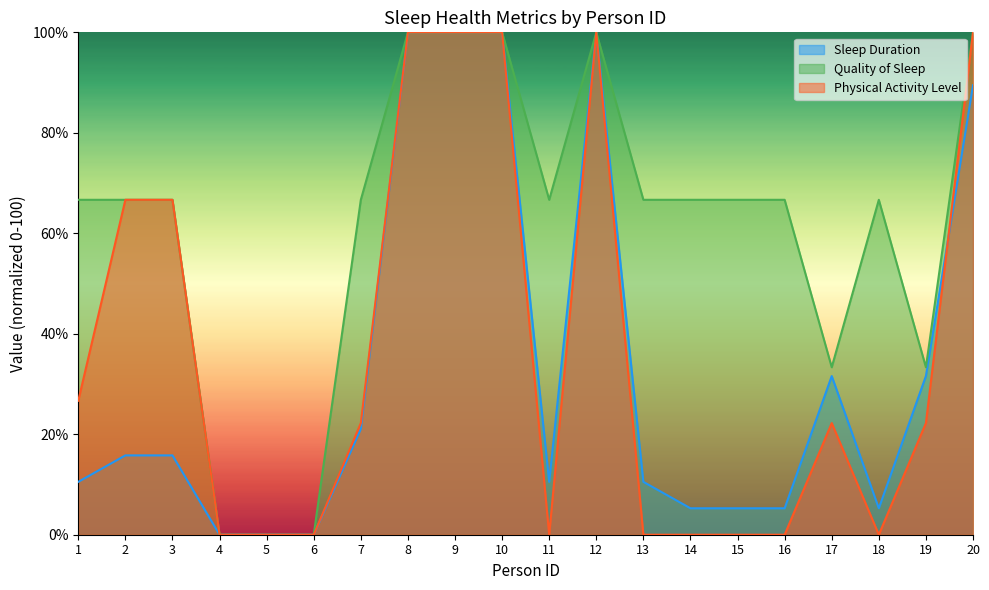

Rank the series at 13 from lowest to highest value.

Physical Activity Level, Sleep Duration, Quality of Sleep